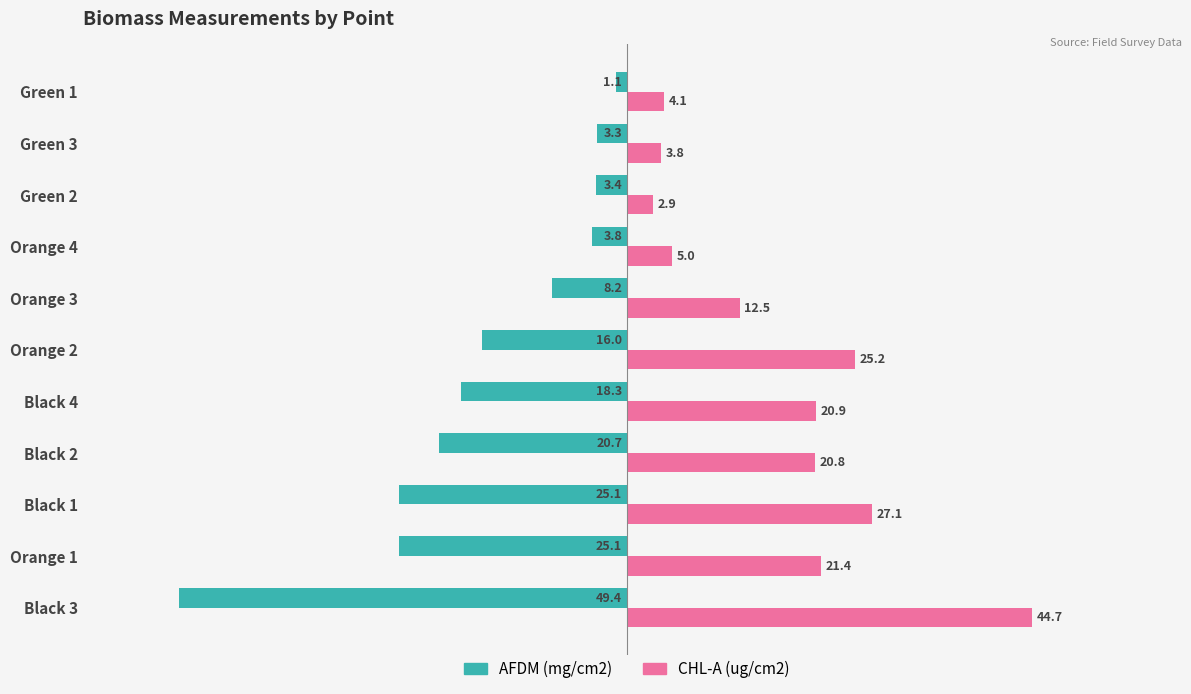

The value of AFDM (mg/cm2) at Black 3 is -76.4. True or false?

False